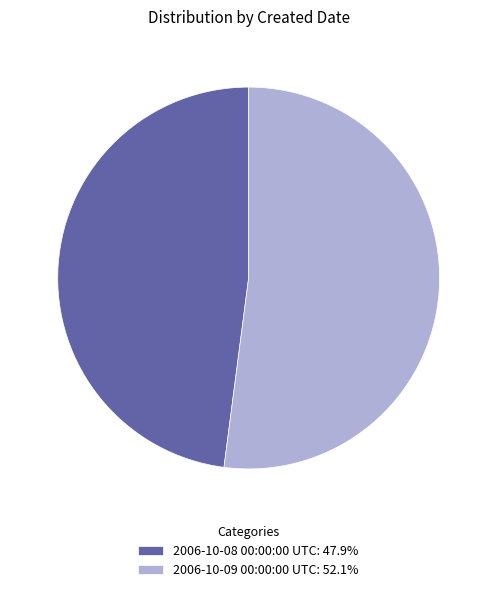

Is it true that 2006-10-08 00:00:00 UTC is 38% of the pie?

False